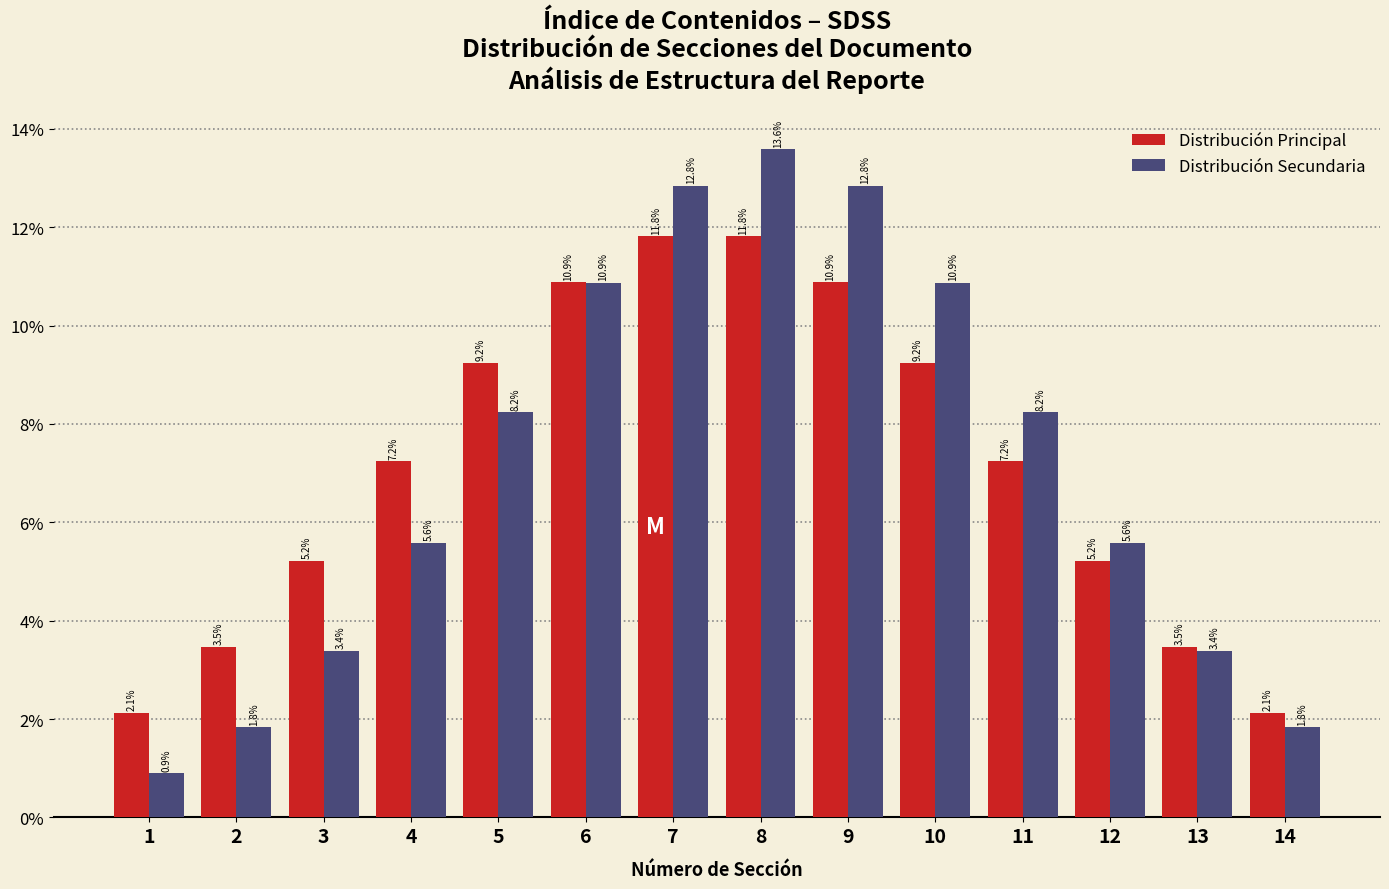

Reading left to right, what are all the values shown in this chart?

Distribución Principal: 1=2.1	2=3.5	3=5.2	4=7.2	5=9.2	6=10.9	7=11.8	8=11.8	9=10.9	10=9.2	11=7.2	12=5.2	13=3.5	14=2.1
Distribución Secundaria: 1=0.9	2=1.8	3=3.4	4=5.6	5=8.2	6=10.9	7=12.8	8=13.6	9=12.8	10=10.9	11=8.2	12=5.6	13=3.4	14=1.8